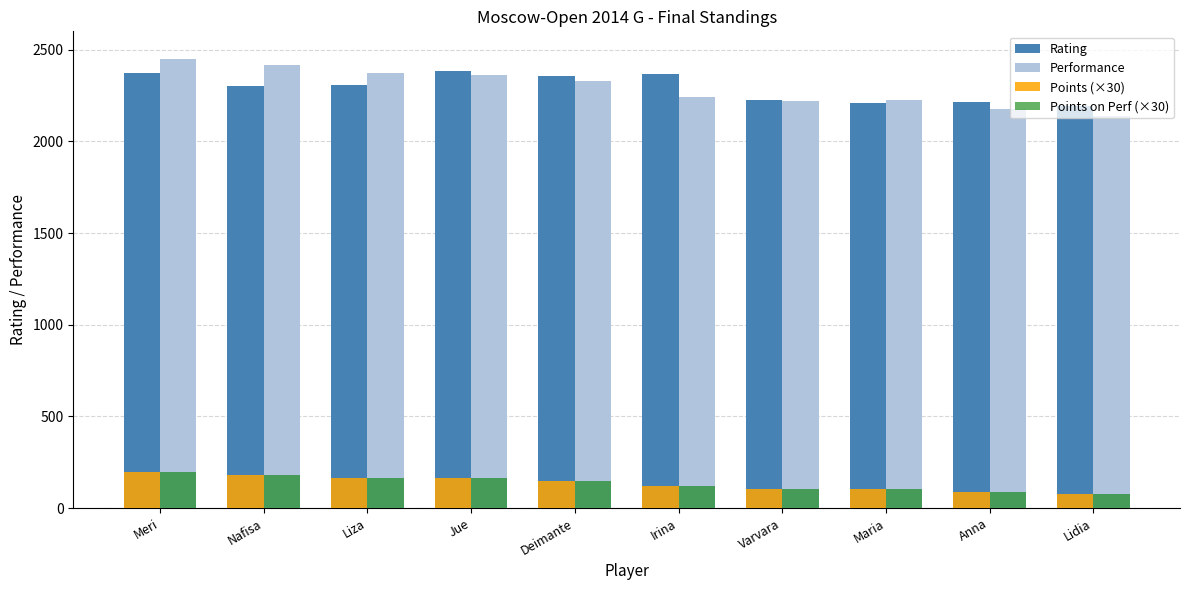

The value of Points (×30) at Lidia is 75. True or false?

True